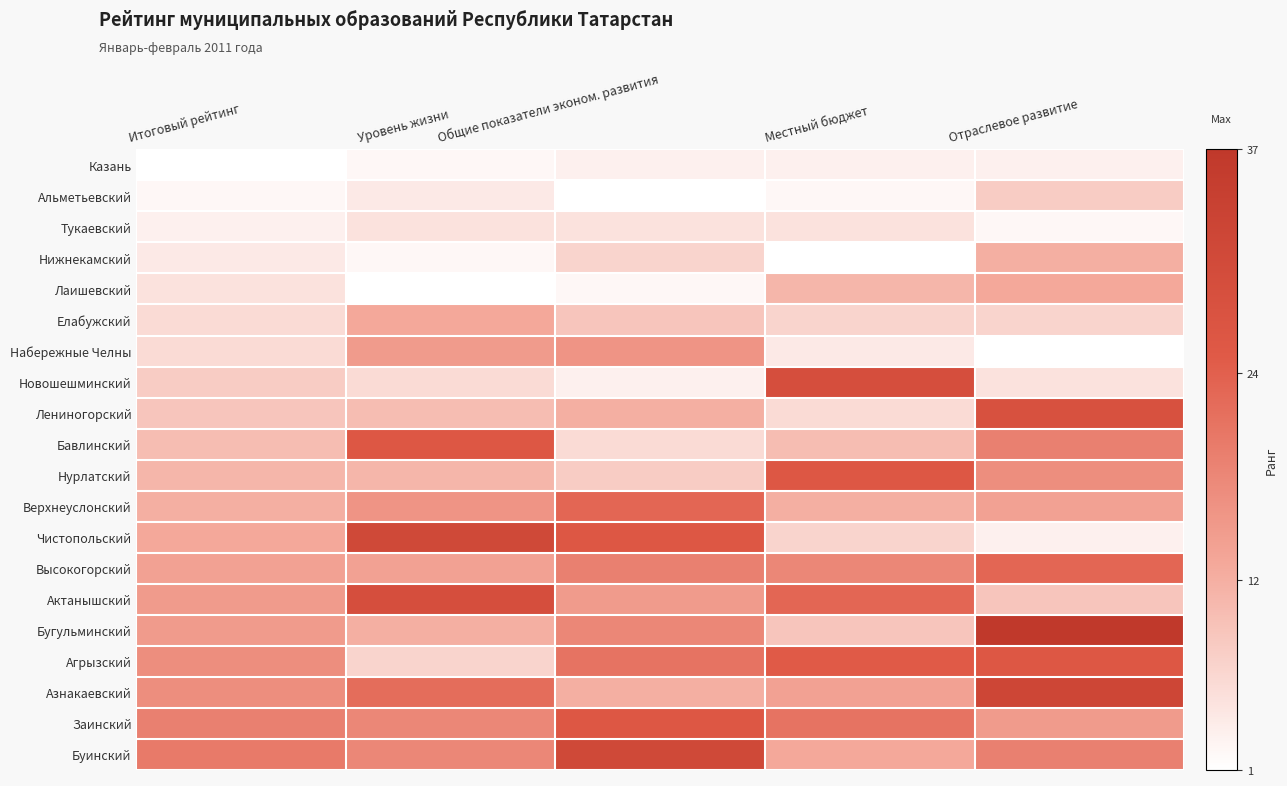

The value of Актанышский at Уровень жизни is 29. True or false?

True